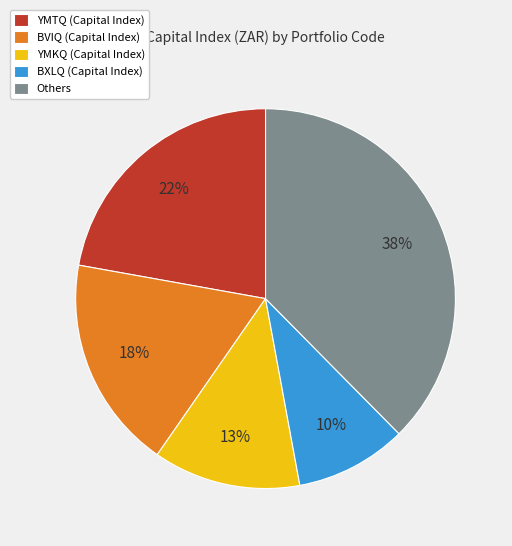

How many slices are in this pie chart?

5